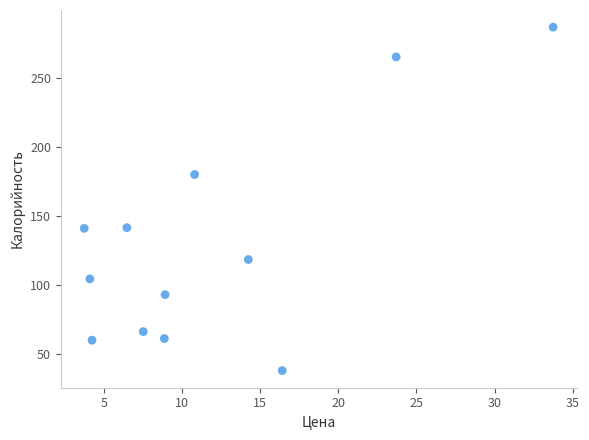

What is the average Y value?

129.6